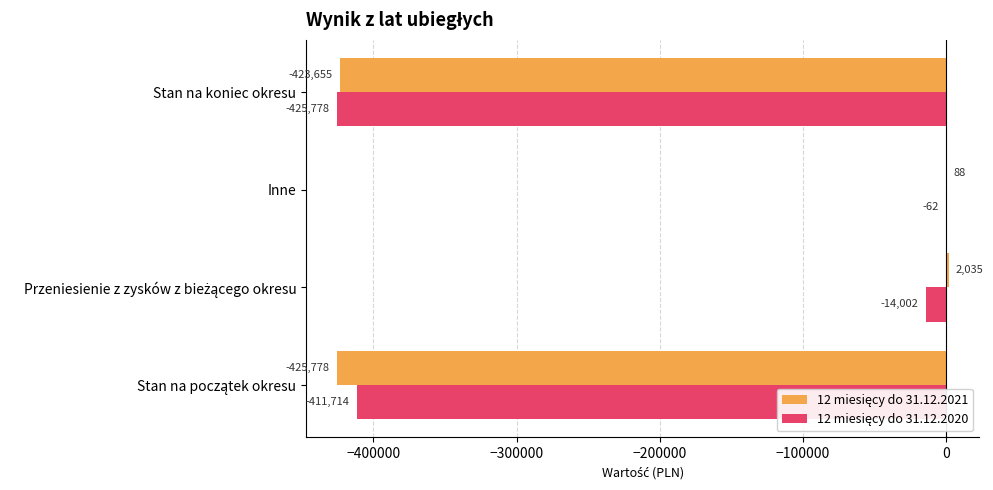

What is the greatest value displayed?

2035